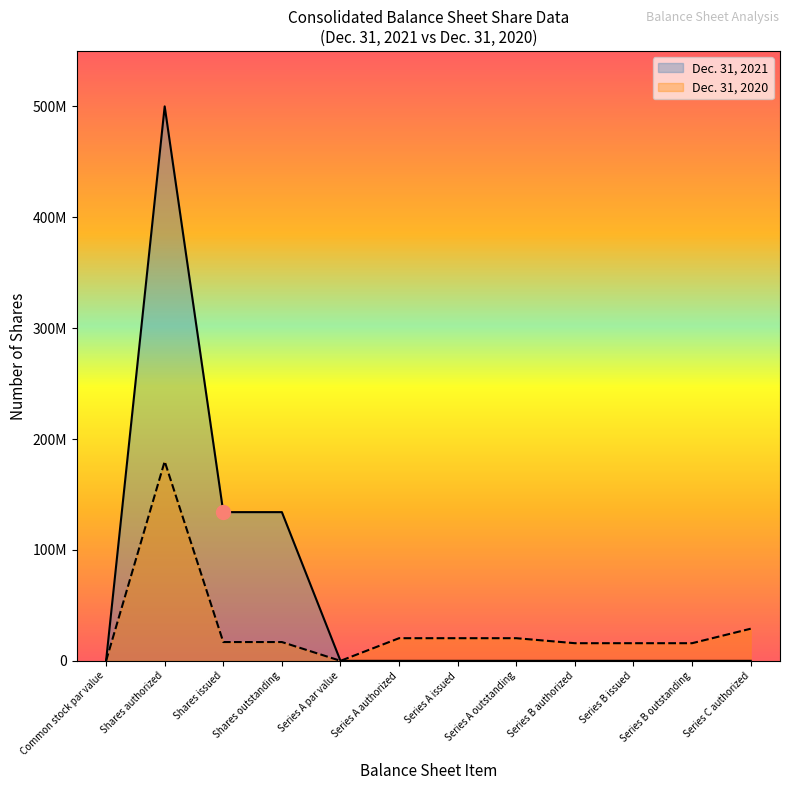

How many data points does each series have?

12